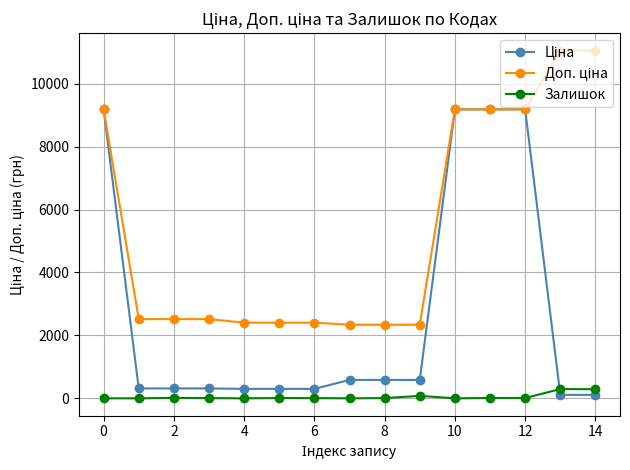

What is the greatest value displayed?

11055.0